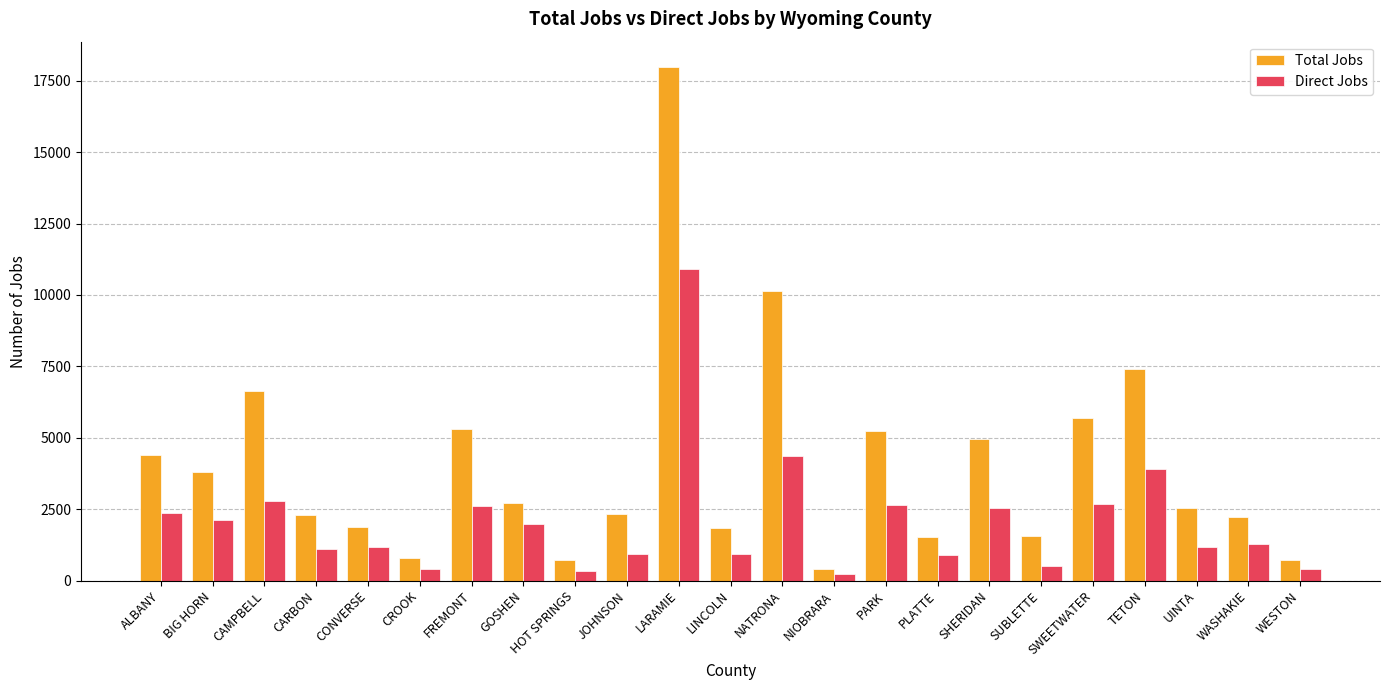

What is the sum of the Direct Jobs values at WASHAKIE and FREMONT?

3890